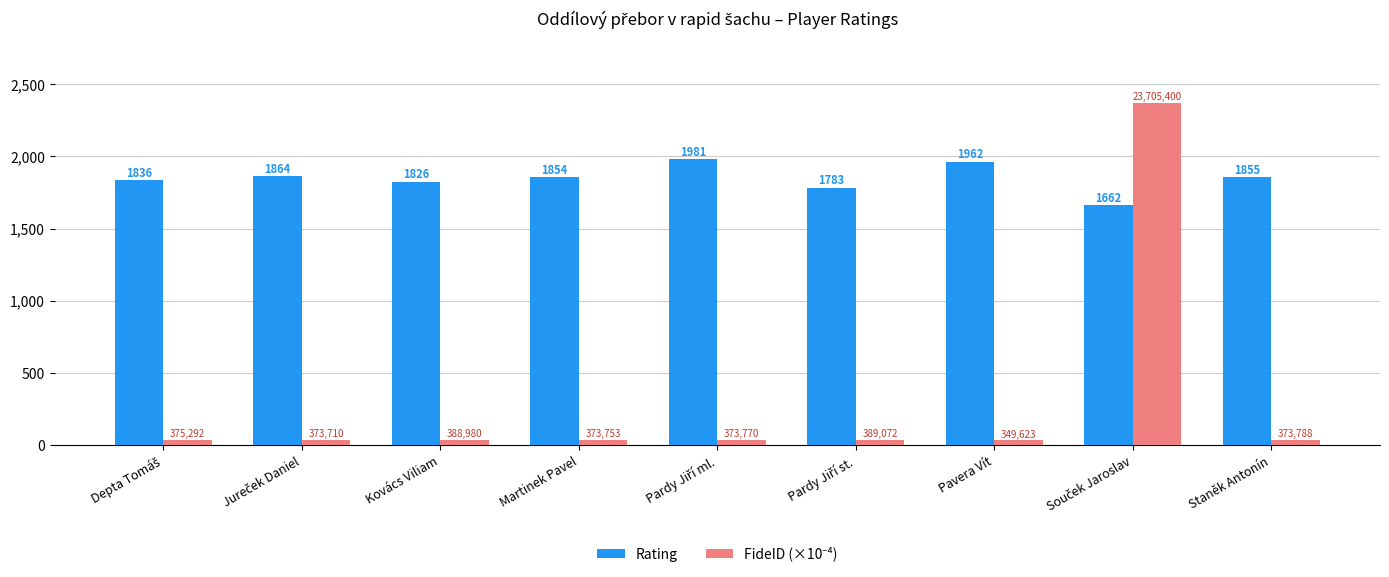

What is the difference between the maximum and minimum values in the Rating series?

319.0